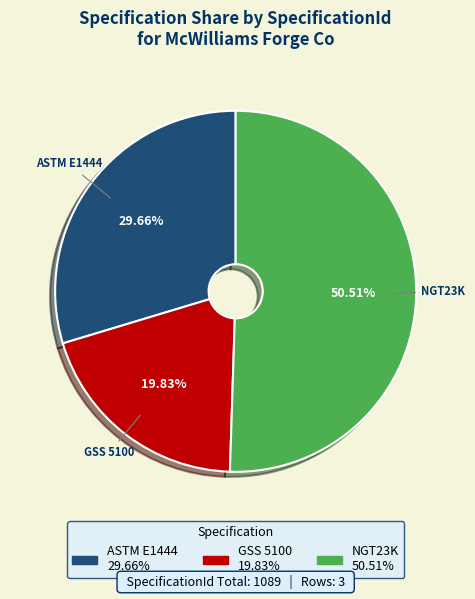

True or false: GSS 5100 accounts for 20% of the total.

True